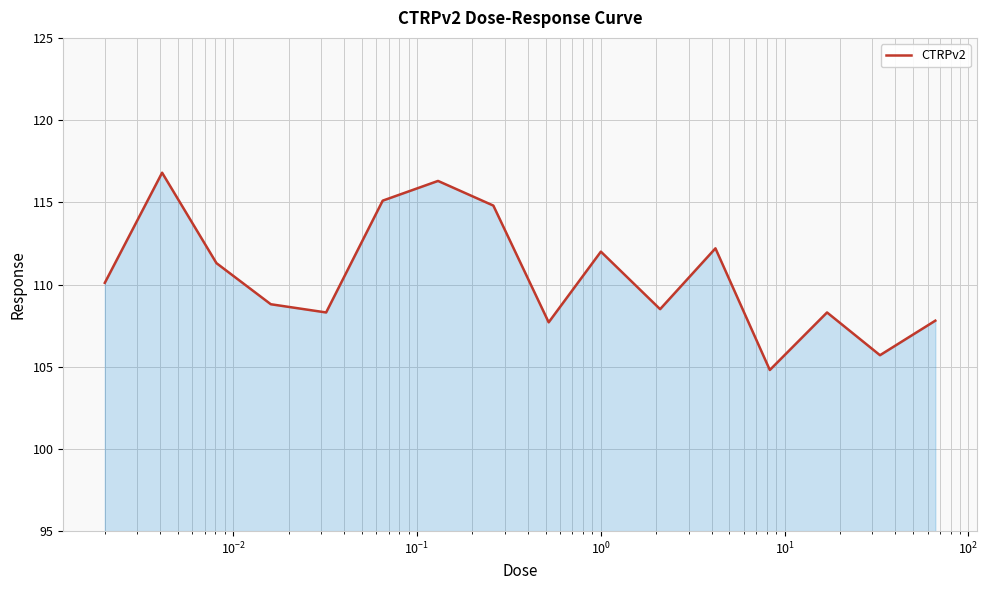

What is the maximum value shown in the chart?

116.8